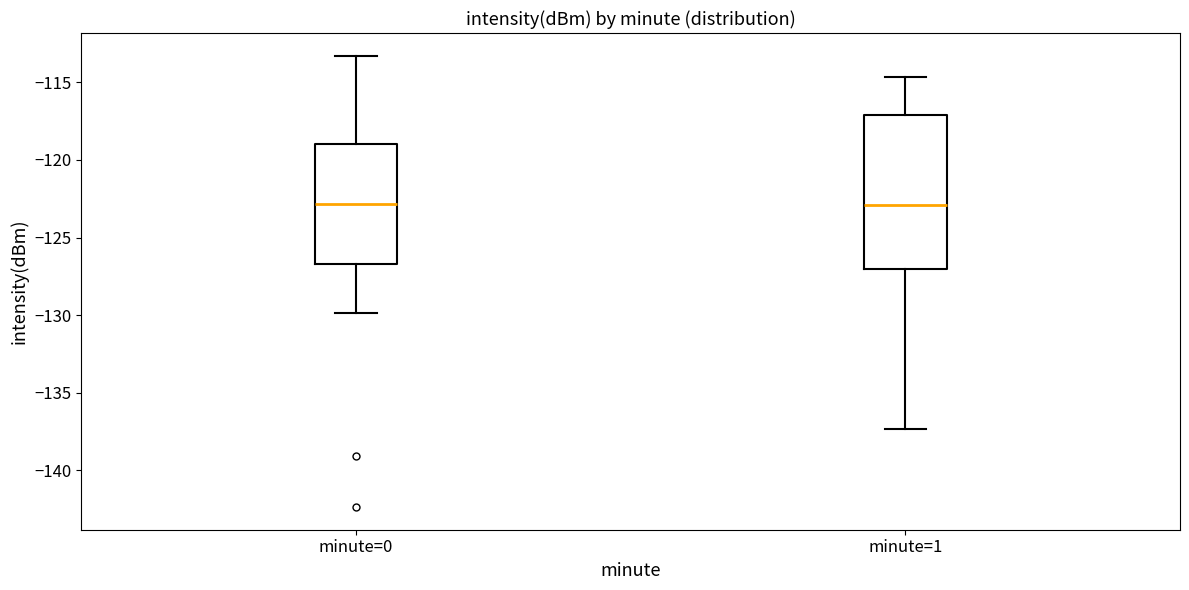

Where is the upper edge of the box for minute=0 on the y-axis? The values are not printed on the chart, so give them approximately, as read against the axis.

-119.0